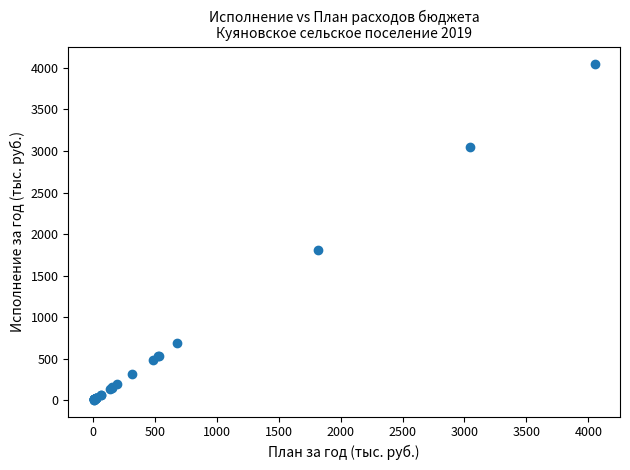

What Y value in the scatter plot is closest to 2029?

1814.3